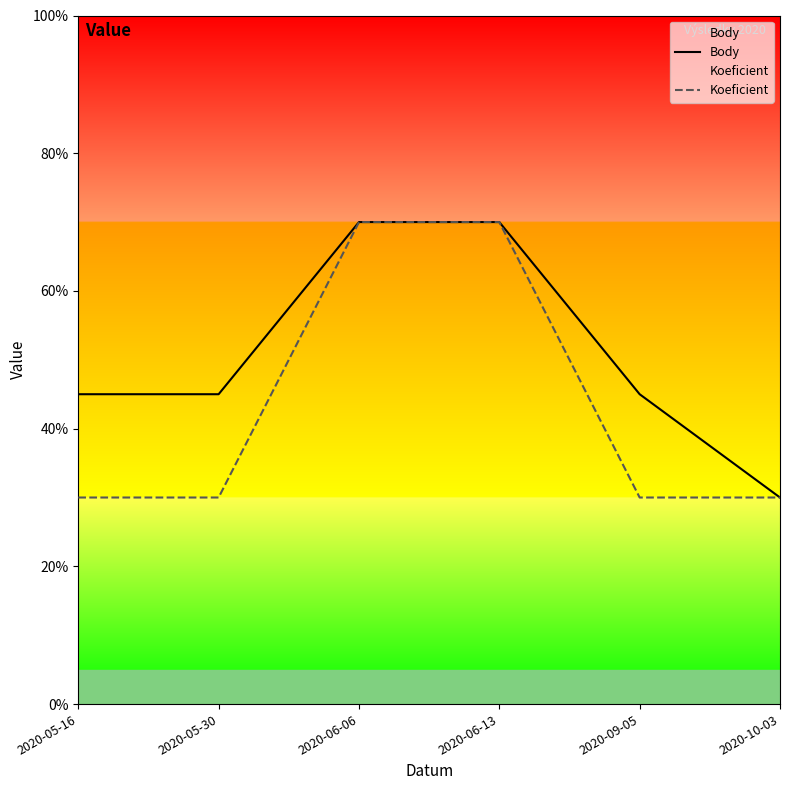

At which label is Koeficient closest to 5?

2020-05-16